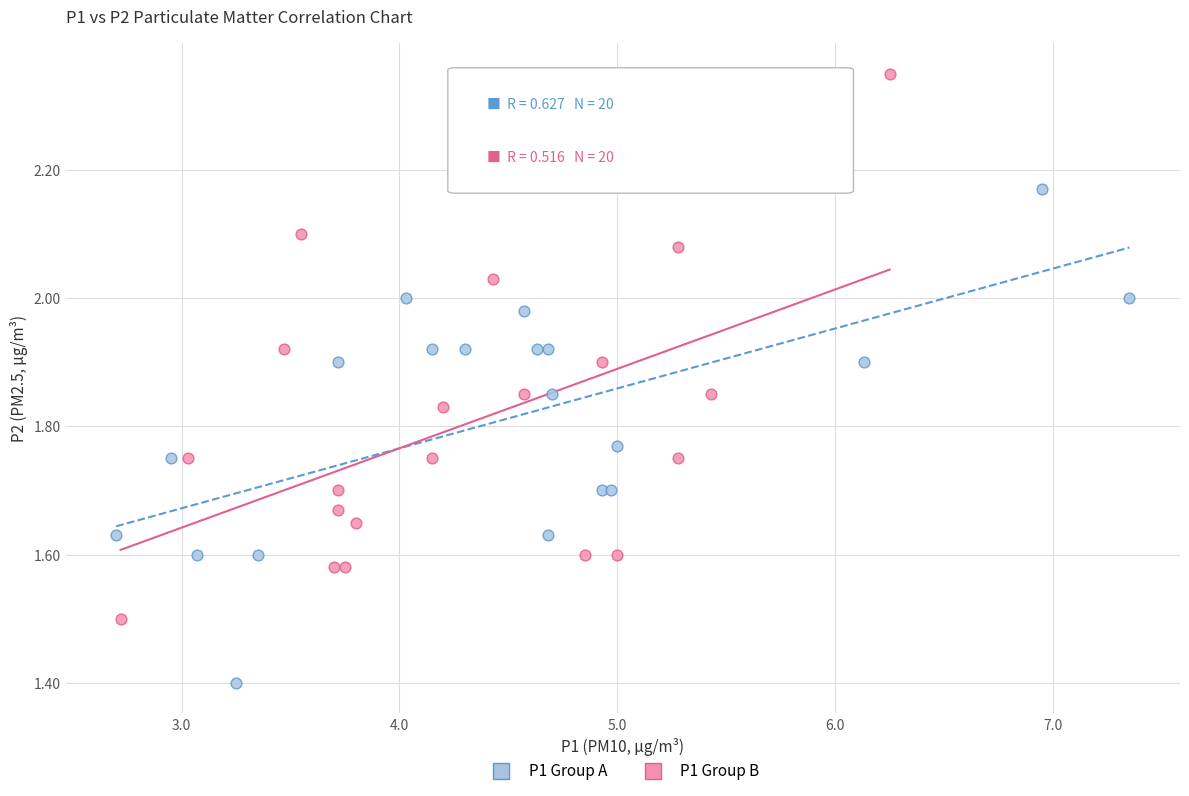

Which series reaches the minimum Y coordinate?

P1 Group A